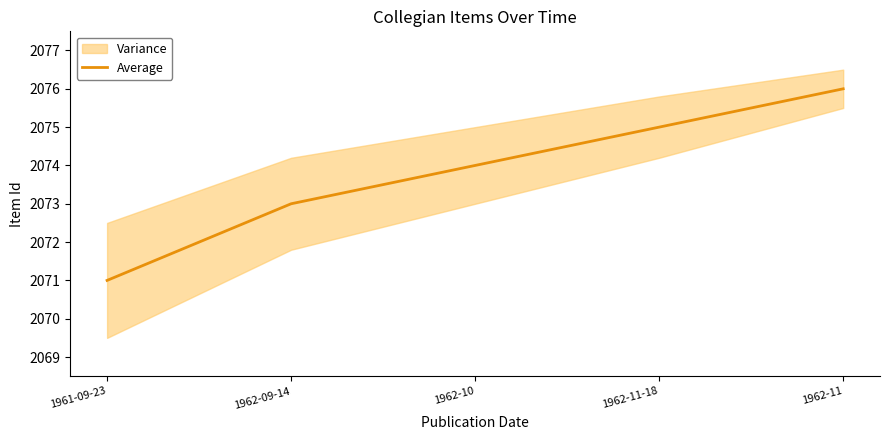

What is the label of the 1st point from the right?

1962-11